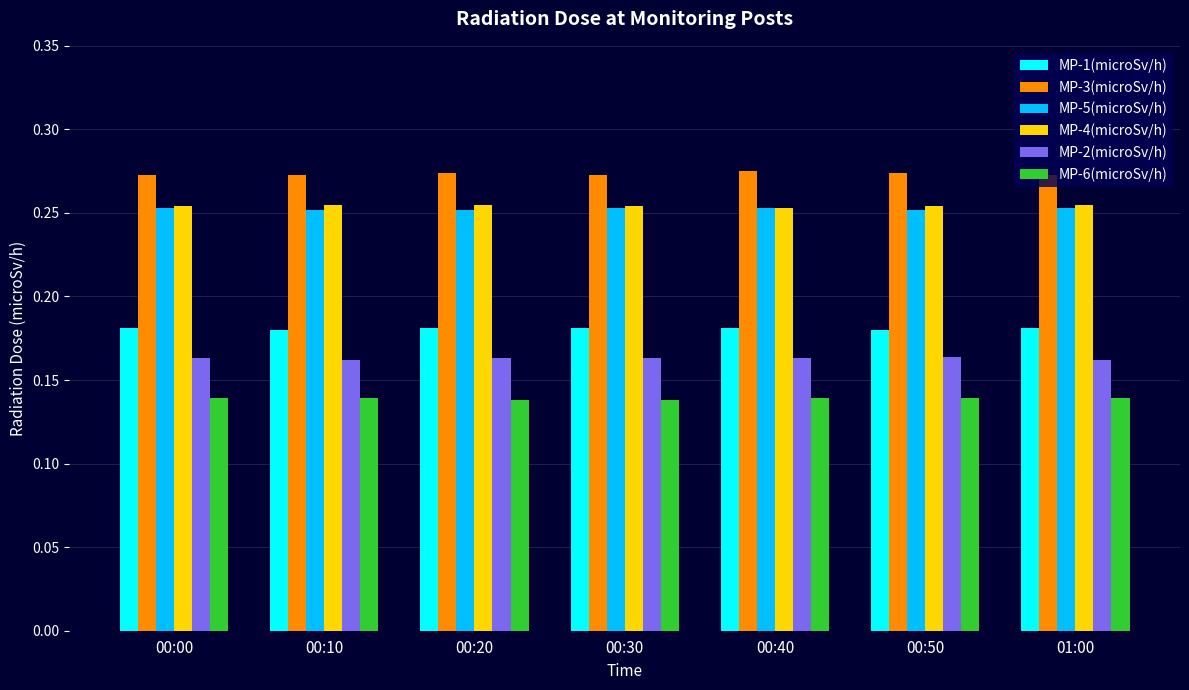

Is it true that MP-4(microSv/h) equals 0.1 at 00:20?

False